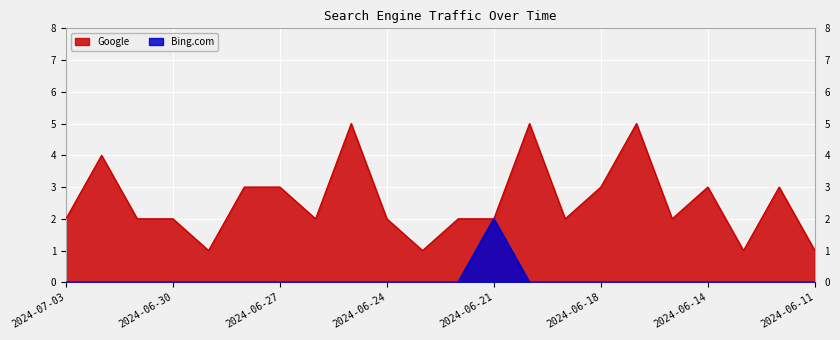

Does the chart display data point markers on the line(s)?

No